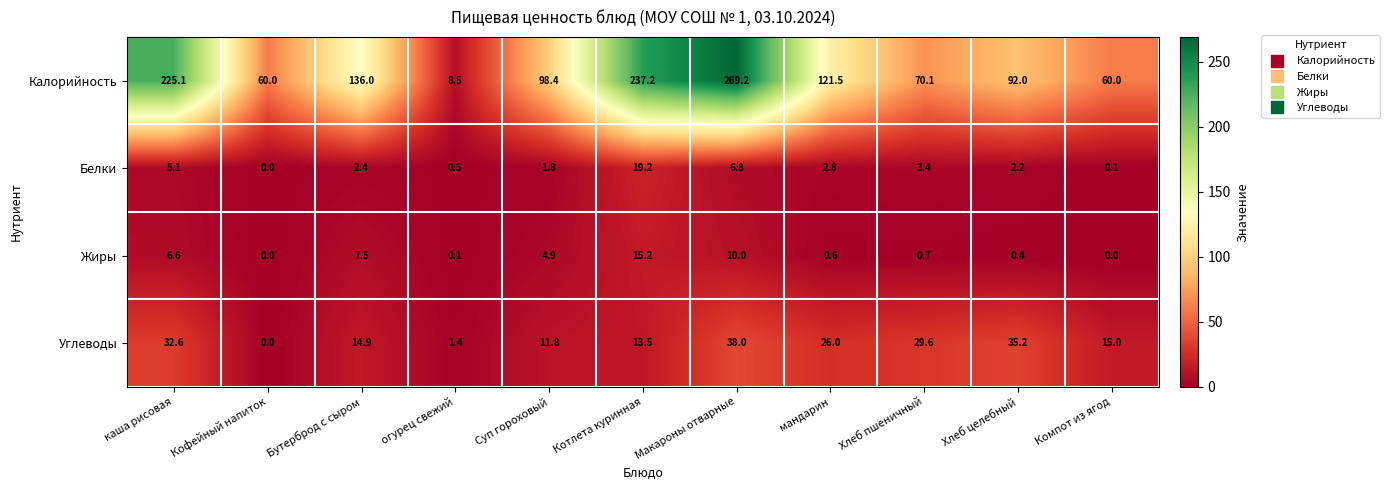

Between огурец свежий and Хлеб целебный, which series saw the biggest shift?

Калорийность